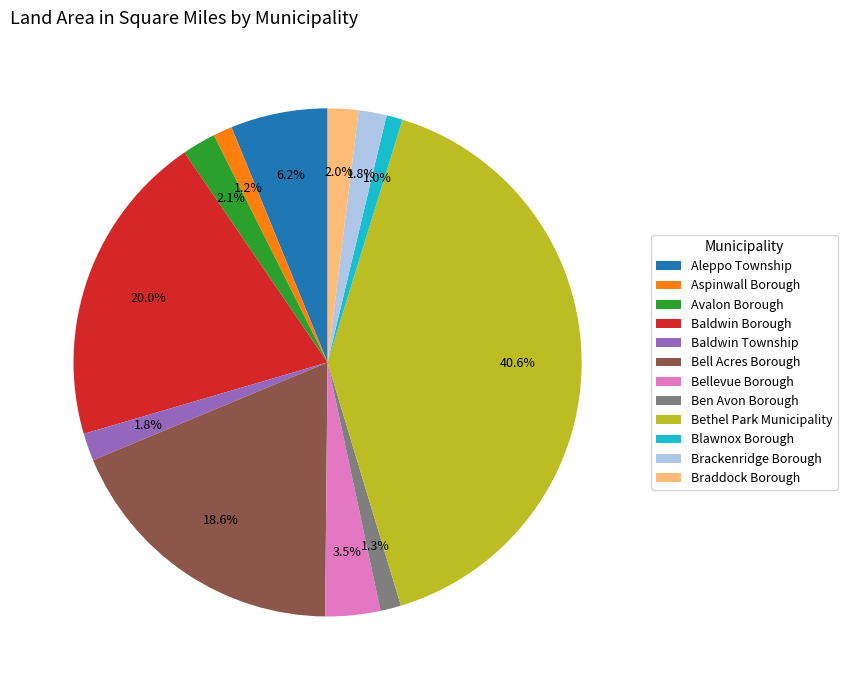

Is it true that Avalon Borough is 2% of the pie?

True